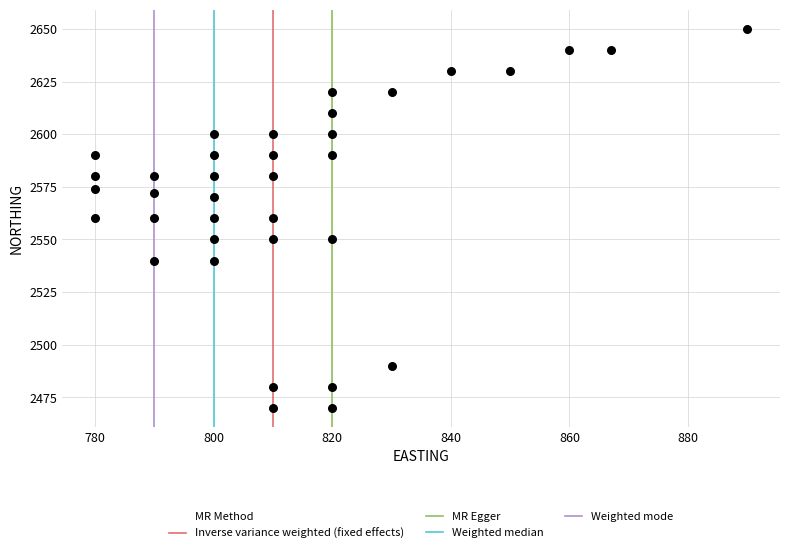

What is the range of X values (max minus min)?

110